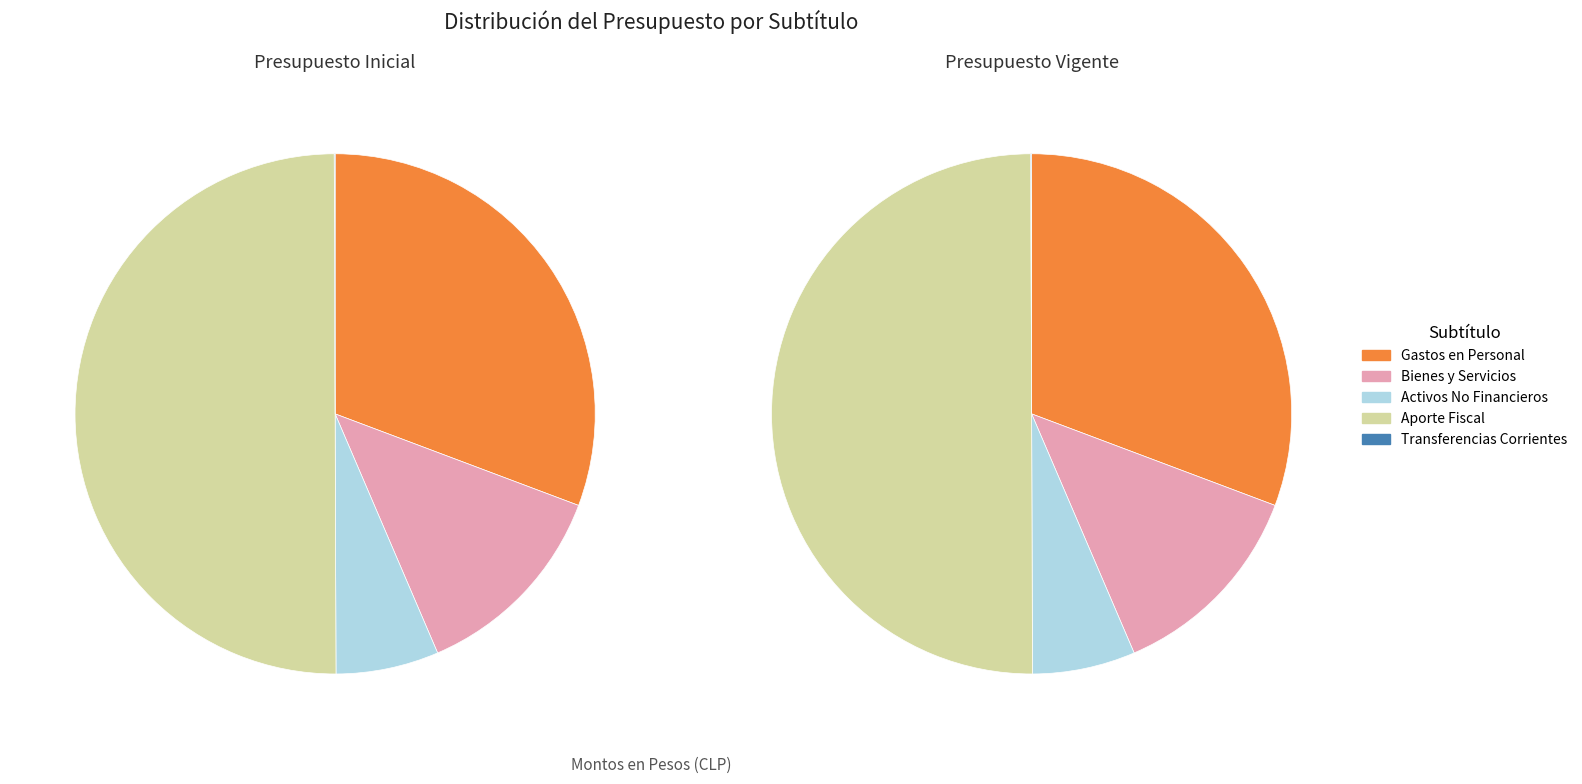

Between BIENES Y SERVICIOS DE CONSUMO and ADQUISICION DE ACTIVOS NO FINANCIEROS, which is larger?

BIENES Y SERVICIOS DE CONSUMO